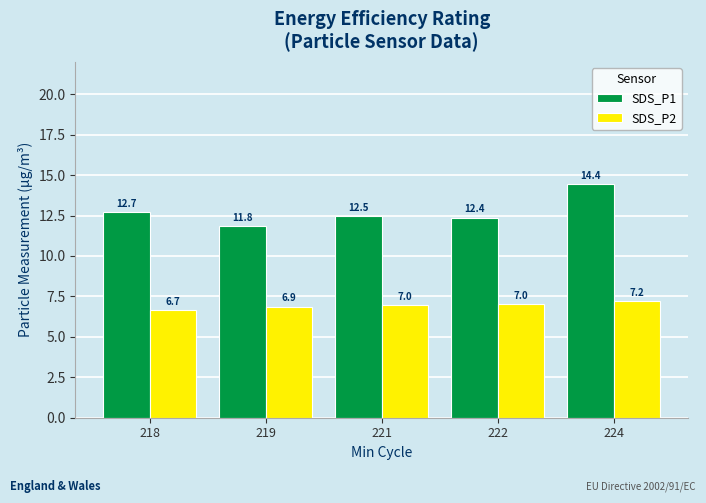

At how many categories does at least one series exceed 13?

1